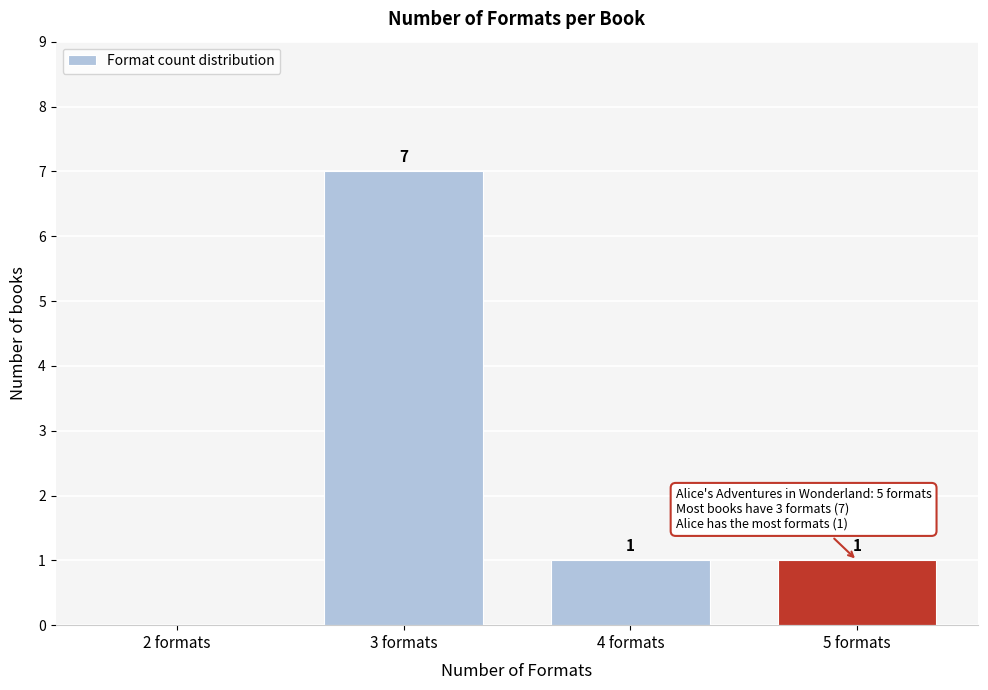

Reading left to right, list all the values displayed in this chart.

2 formats=0	3 formats=7	4 formats=1	5 formats=1